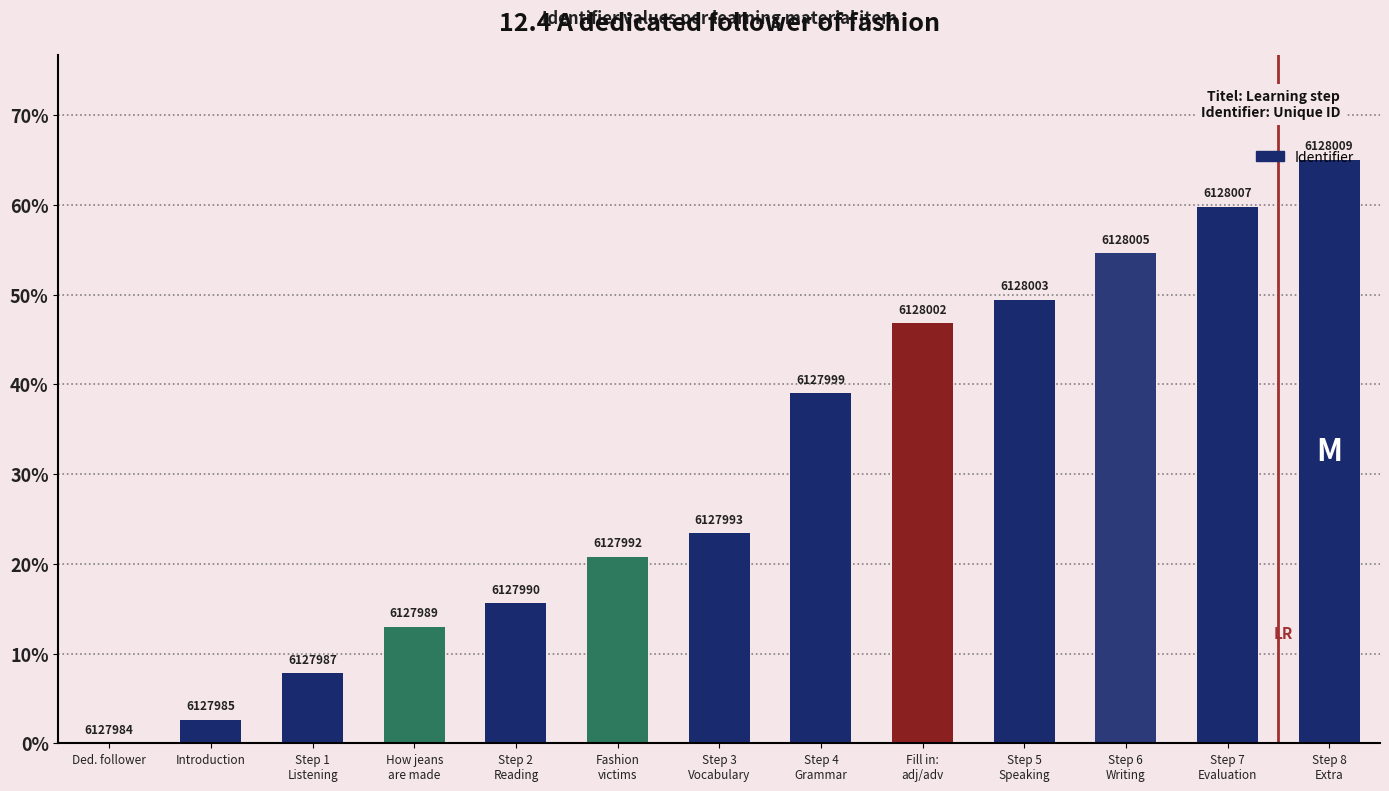

Reading right to left, what are all the values shown in this chart?

Step 8
Extra=65.0	Step 7
Evaluation=59.8	Step 6
Writing=54.6	Step 5
Speaking=49.4	Fill in:
adj/adv=46.8	Step 4
Grammar=39.0	Step 3
Vocabulary=23.4	Fashion
victims=20.8	Step 2
Reading=15.6	How jeans
are made=13.0	Step 1
Listening=7.8	Introduction=2.6	Ded. follower=0.0